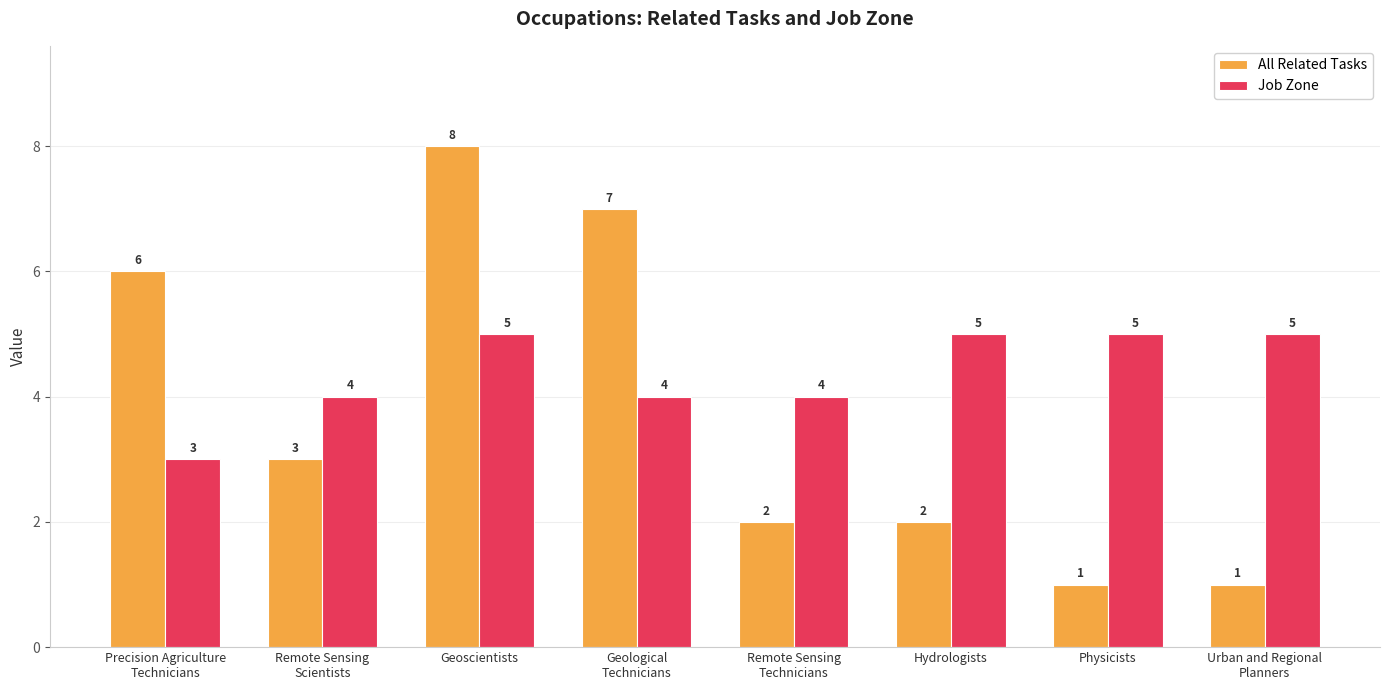

Read the Job Zone value at Geoscientists.

5